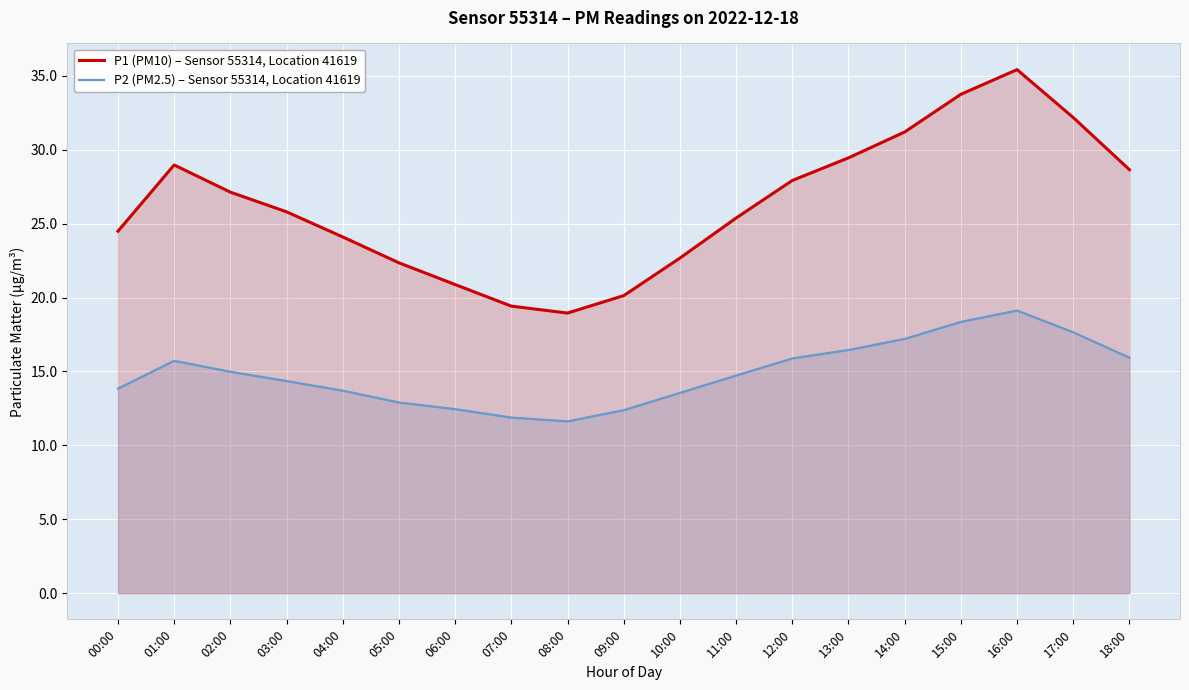

Rank the series by their maximum value, from highest to lowest.

P1 (PM10) – Sensor 55314, Location 41619, P2 (PM2.5) – Sensor 55314, Location 41619